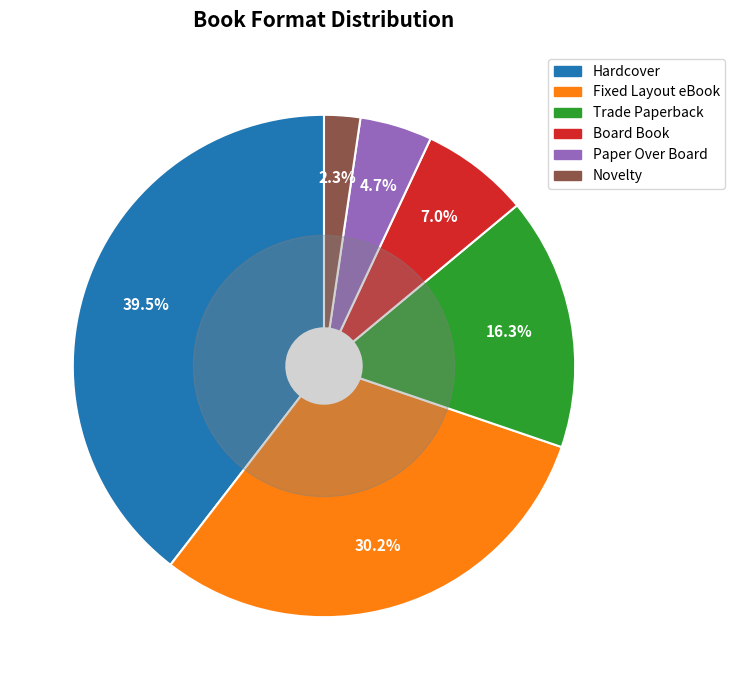

Rank the categories by value from highest to lowest.

Hardcover, Fixed Layout eBook, Trade Paperback, Board Book, Paper Over Board, Novelty